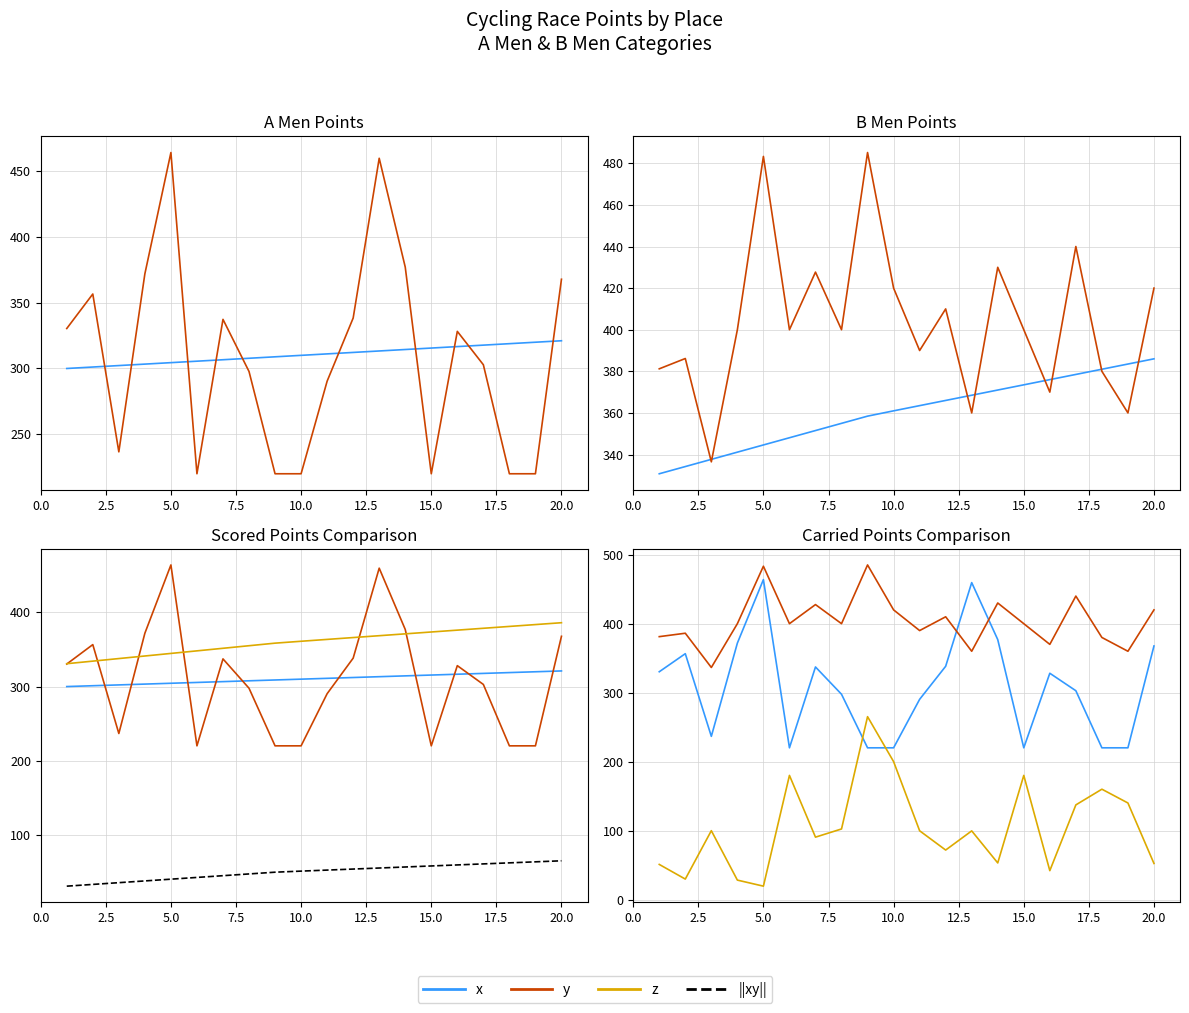

What is the total value across all series at 16?

1390.7